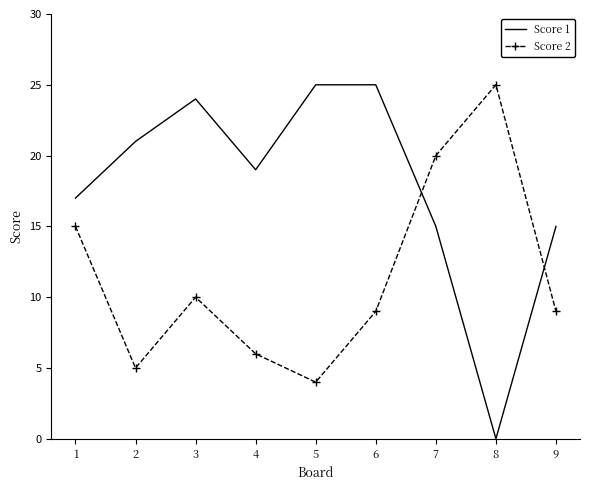

What is the approximate value of Score 2 at 2?

5